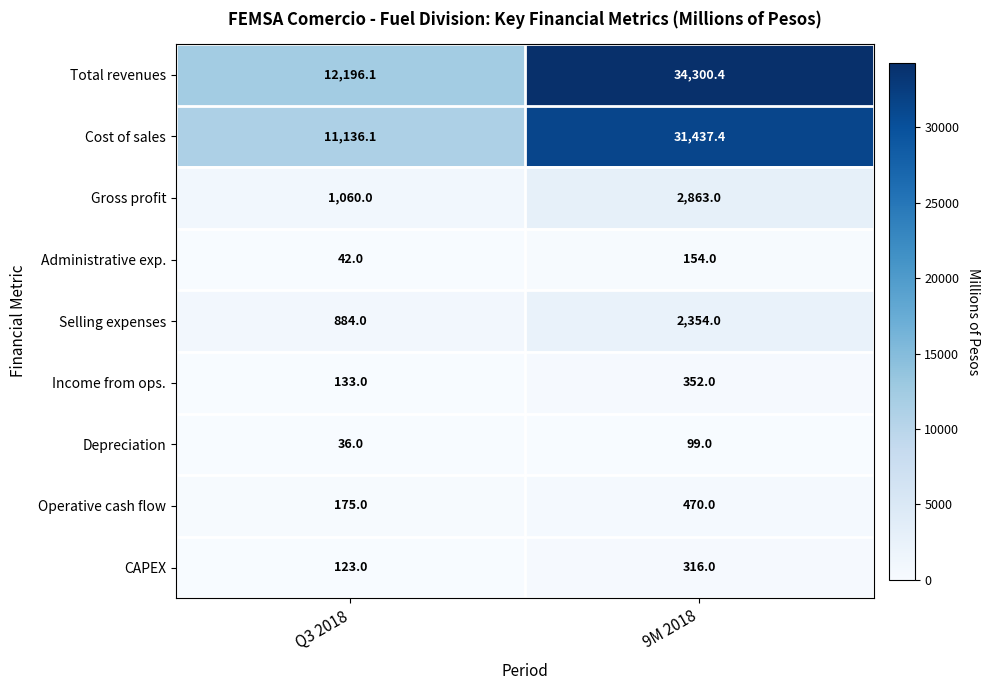

At Q3 2018, list the series in order from smallest to largest.

Depreciation, Administrative exp., CAPEX, Income from ops., Operative cash flow, Selling expenses, Gross profit, Cost of sales, Total revenues